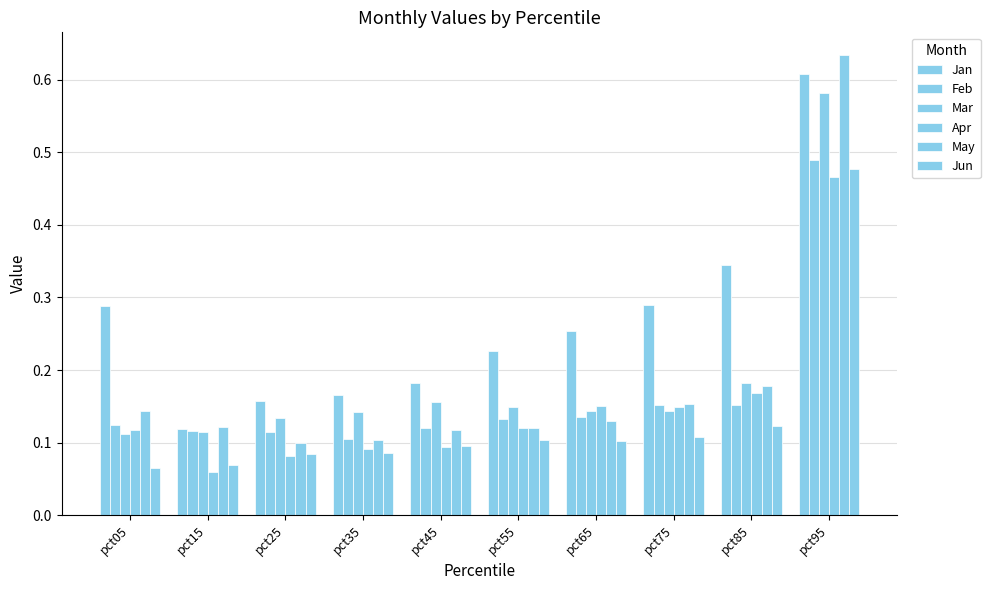

Count the number of data series in this chart.

6